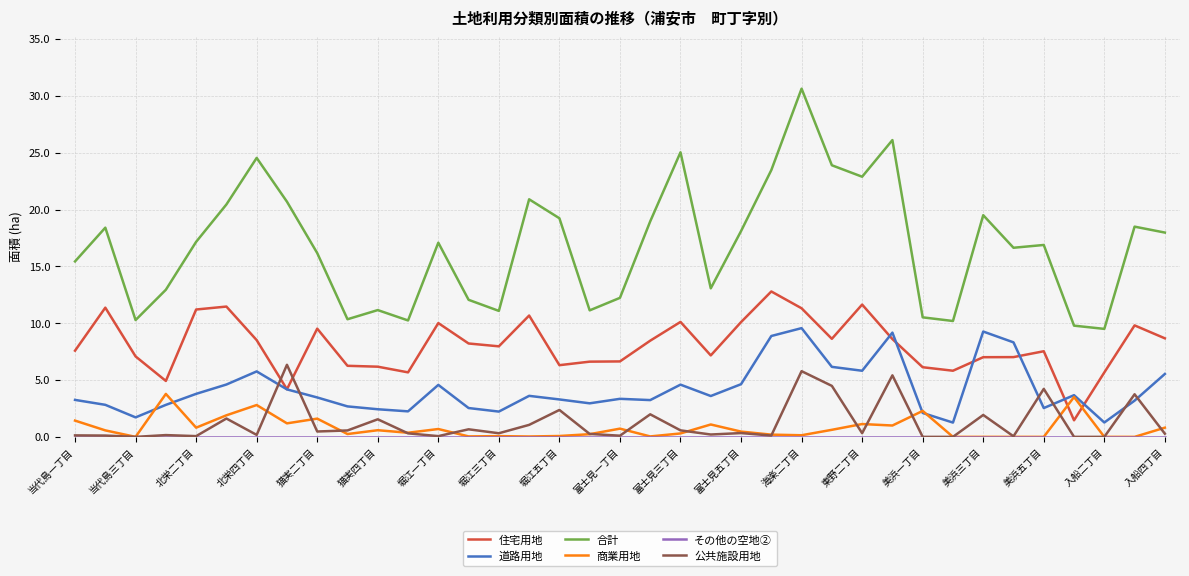

After their last crossing, which series has the higher values: 公共施設用地 or 道路用地?

道路用地